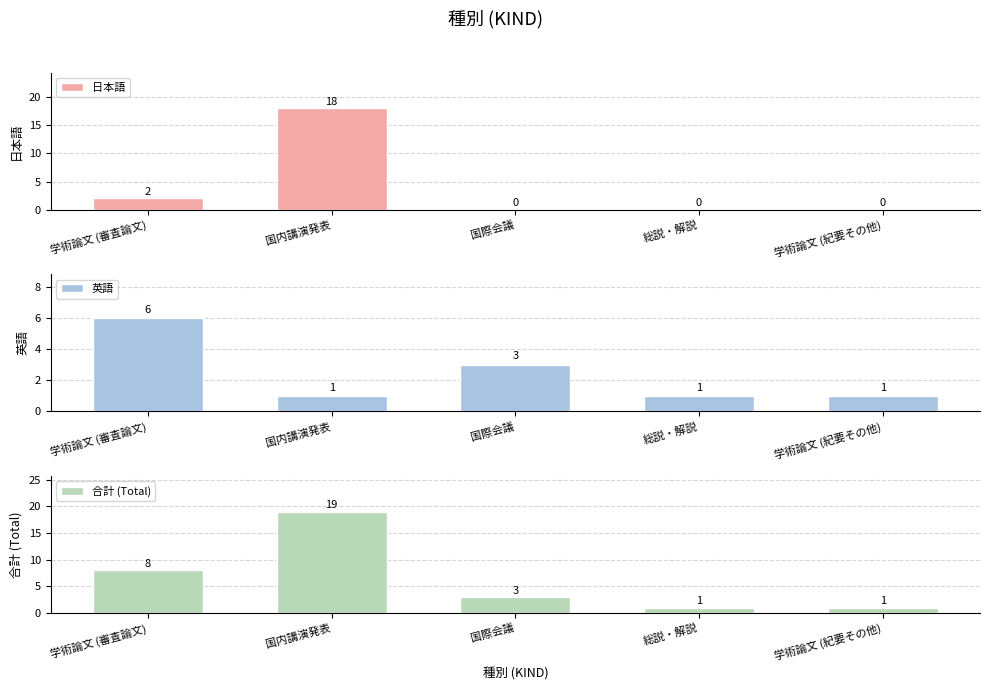

Rank the series at 国際会議 from lowest to highest value.

日本語, 英語, 合計 (Total)